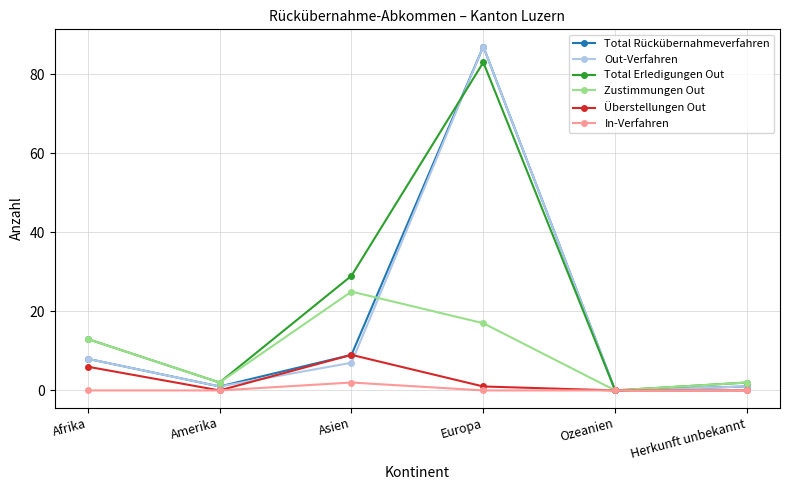

Which category has the highest value across all series?

Europa